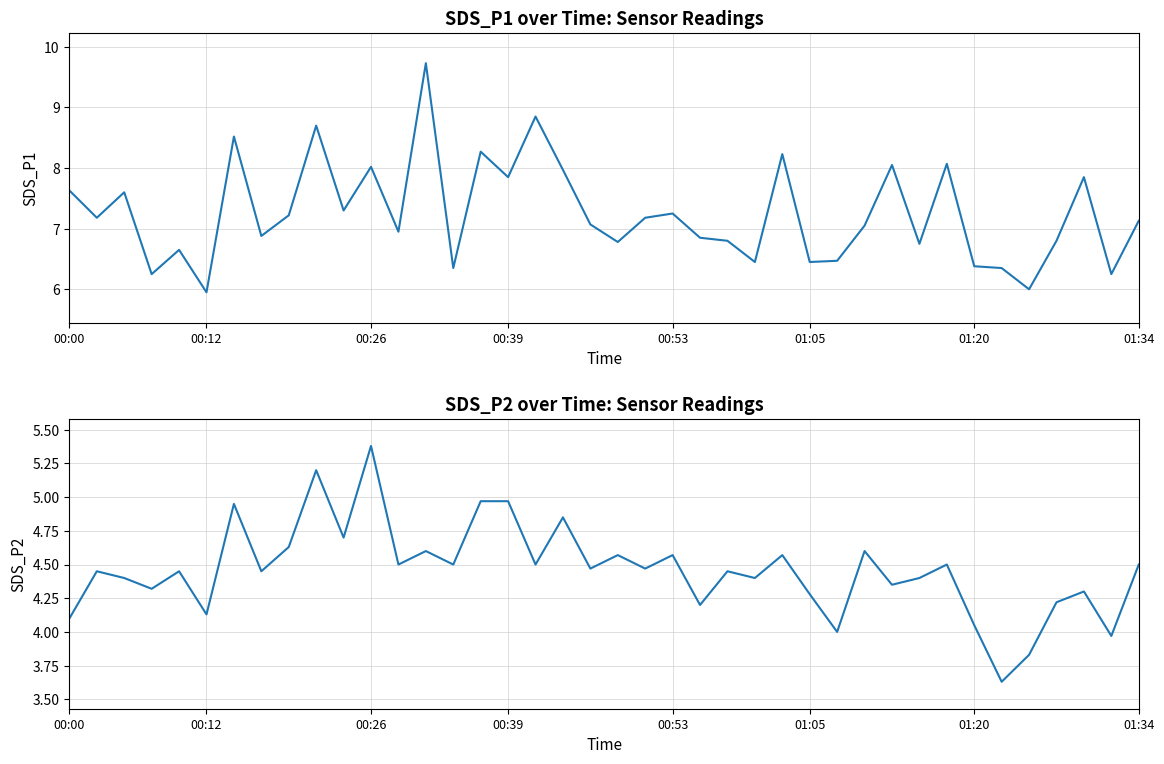

Between 21 and 31, which series saw the biggest shift?

SDS_P1